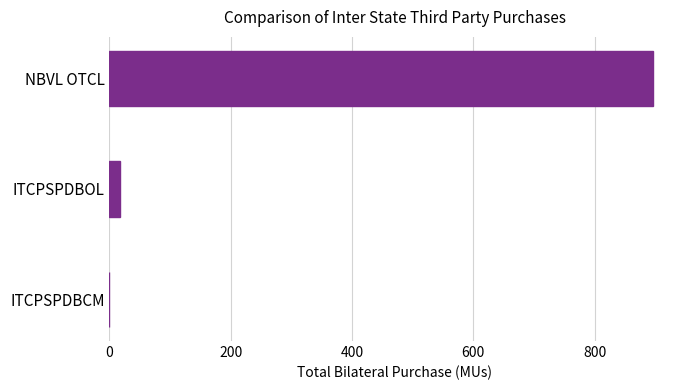

True or false: the data shows 1462.9 at NBVL OTCL.

False